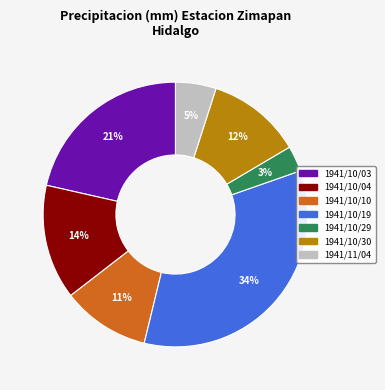

To the nearest percent, what portion does 1941/10/30 represent?

12%